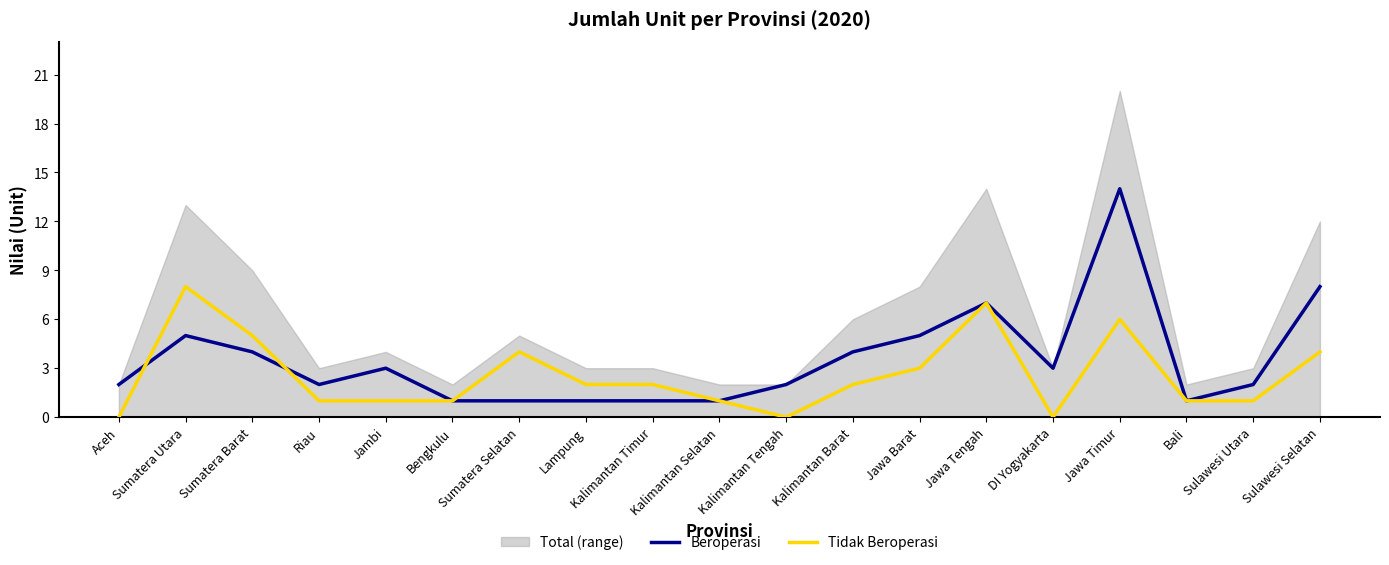

How many data points in Tidak Beroperasi are above 2?

7